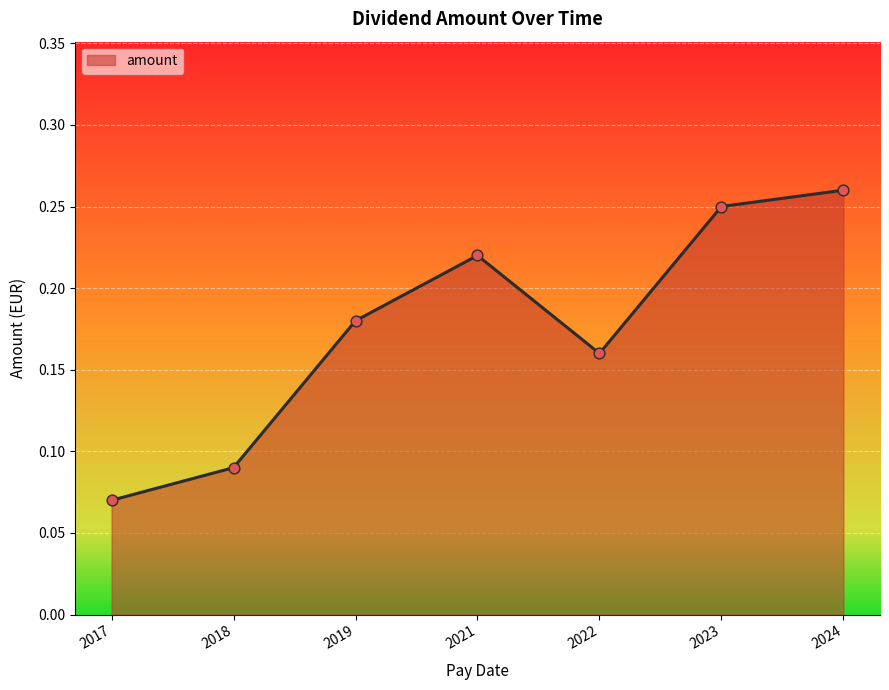

What is the change in value from 2022 to 2023?

+0.1